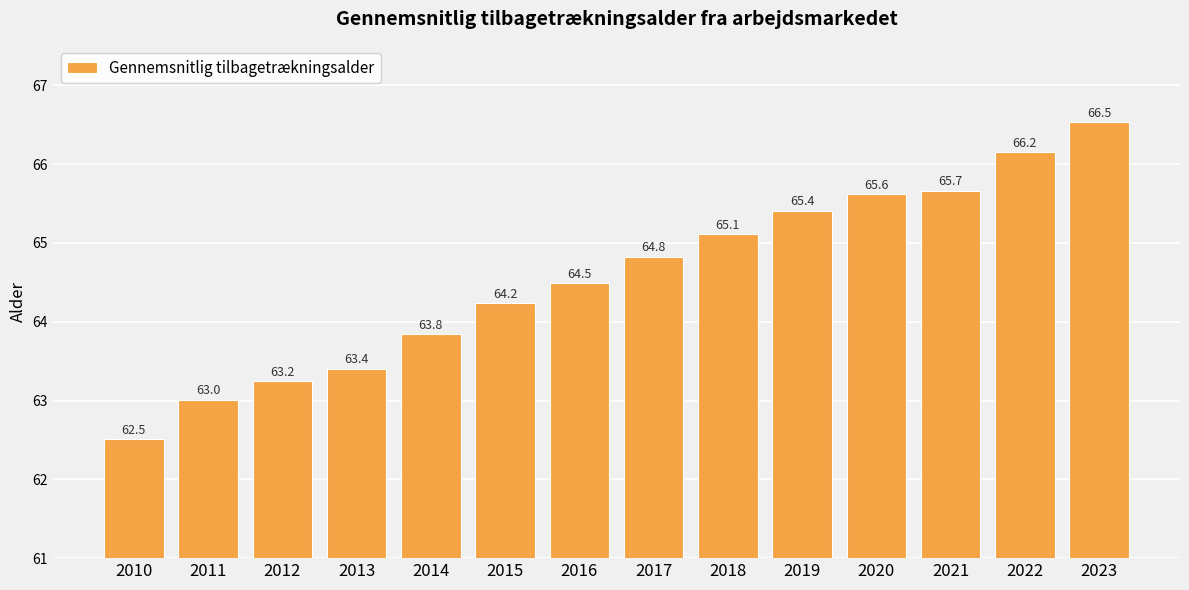

Is it true that the value at 2023 is 36.2?

False